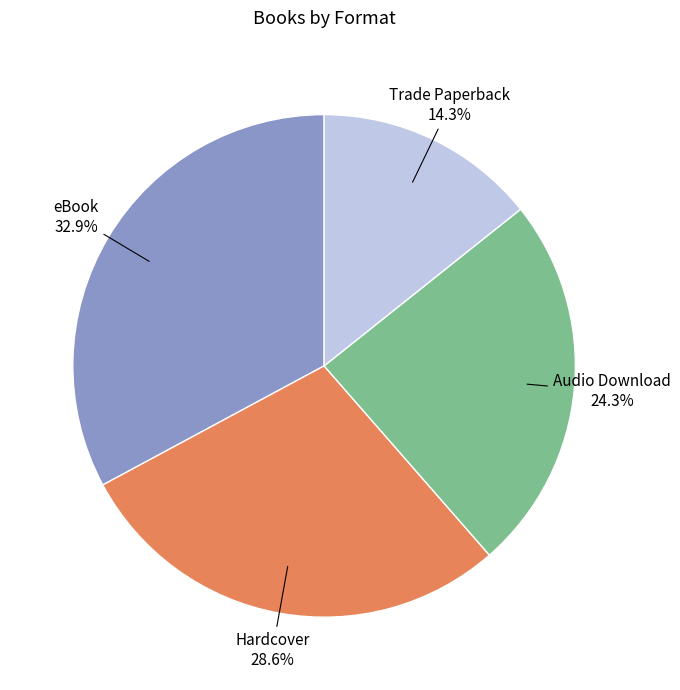

Does any single category account for the majority?

No